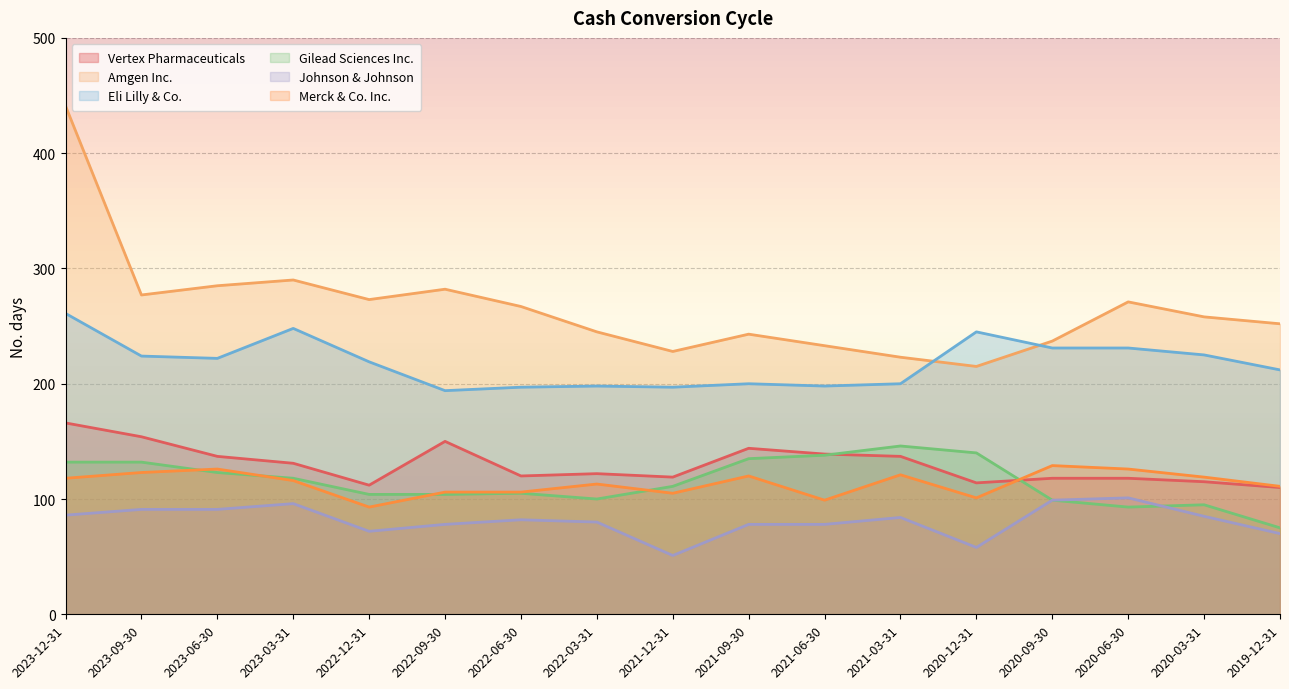

What is the label of the 14th point from the left?

2020-09-30